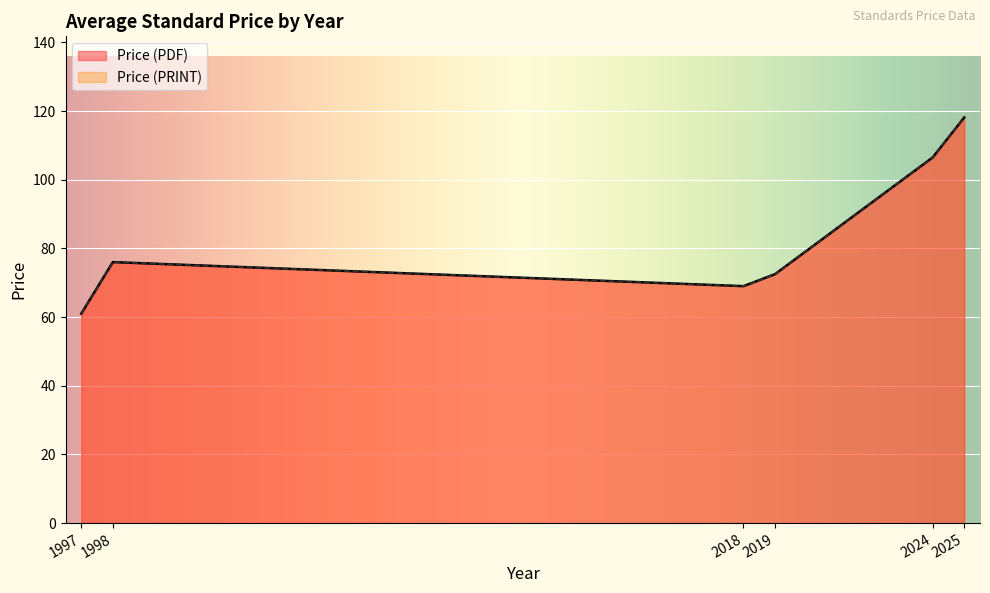

List the series in order of their peak value, highest first.

Price (PDF), Price (PRINT)